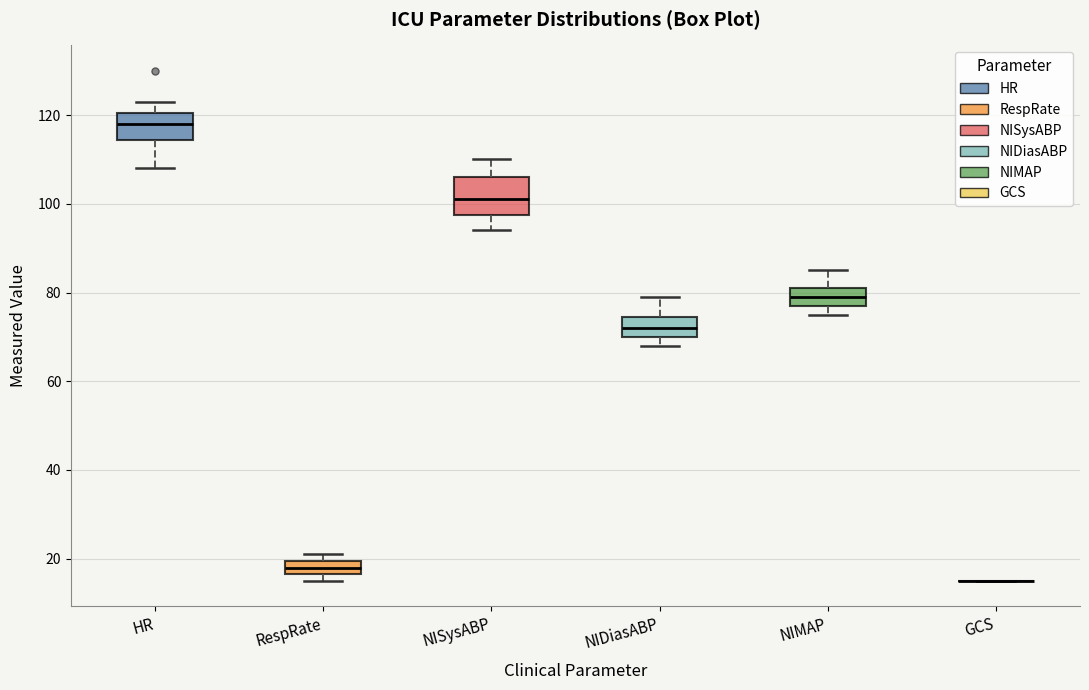

Where does the lower whisker of the box for HR end on the y-axis? The values are not printed on the chart, so give them approximately, as read against the axis.

108